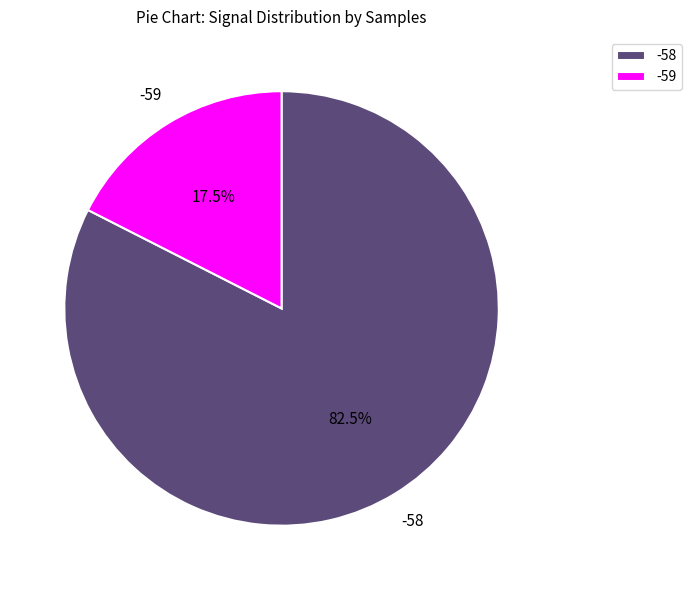

What is the ratio of the value at -58 to the value at -59?

4.7